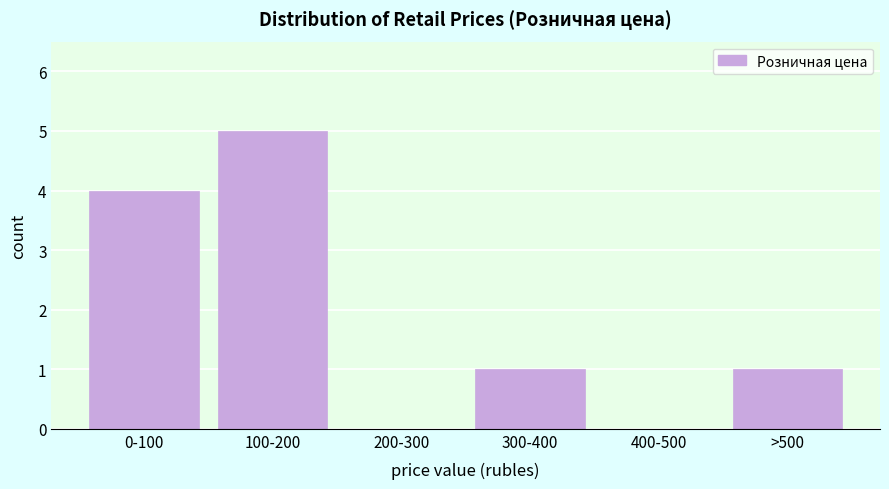

Reading left to right, list all the values displayed in this chart.

0-100=4	100-200=5	200-300=0	300-400=1	400-500=0	>500=1